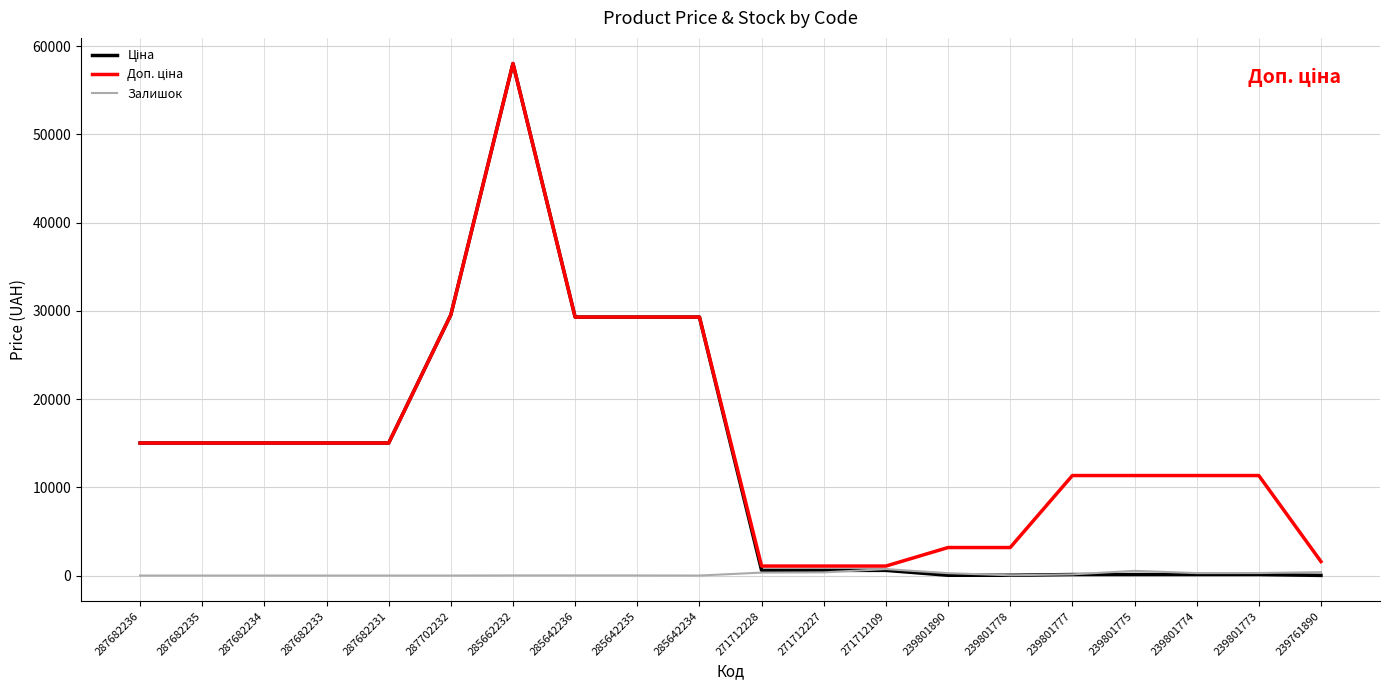

The value of Залишок at 239801777 is 134.0. True or false?

True